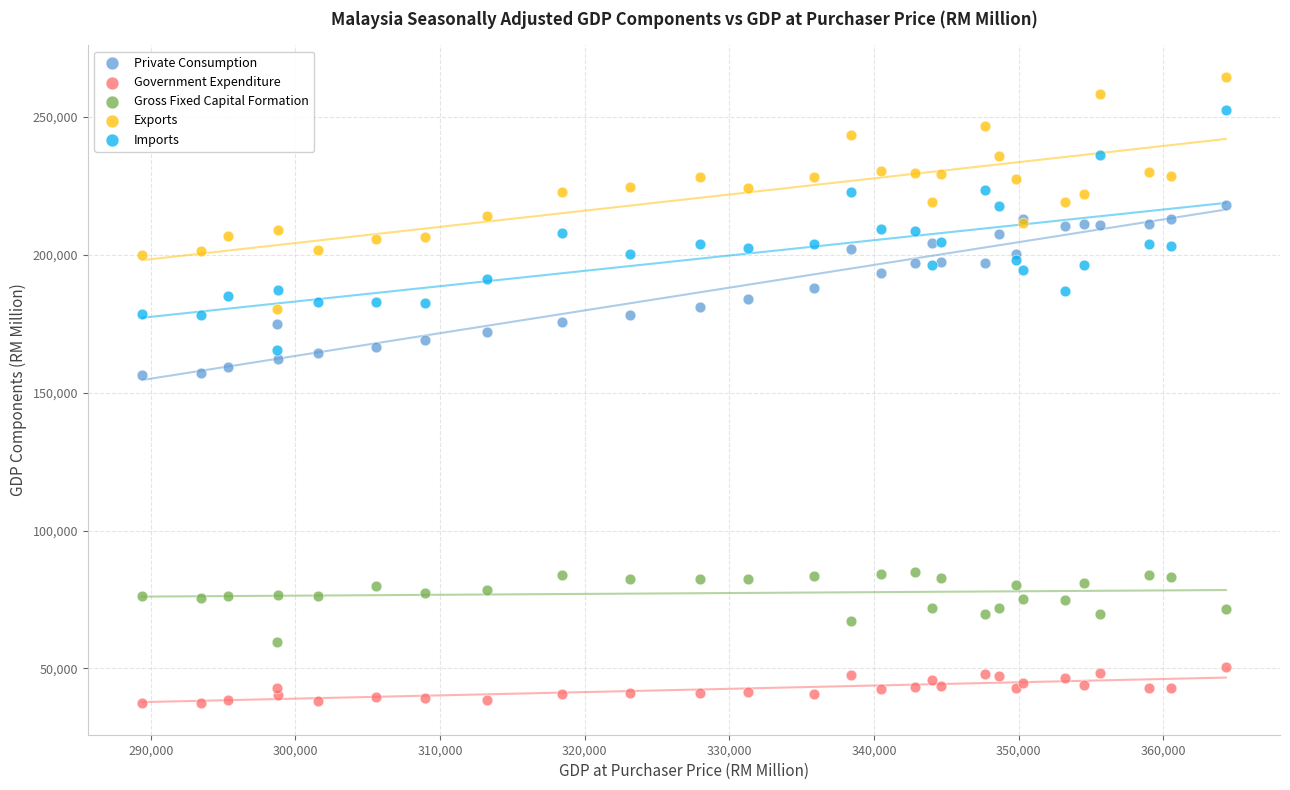

What is the X range (max minus min) for the scatter plot?

74915